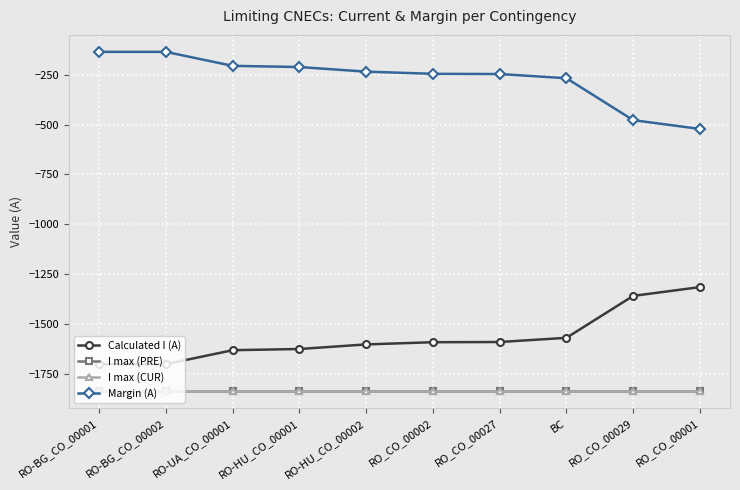

True or false: I max (PRE) has a value of -676 at RO_CO_00029.

False